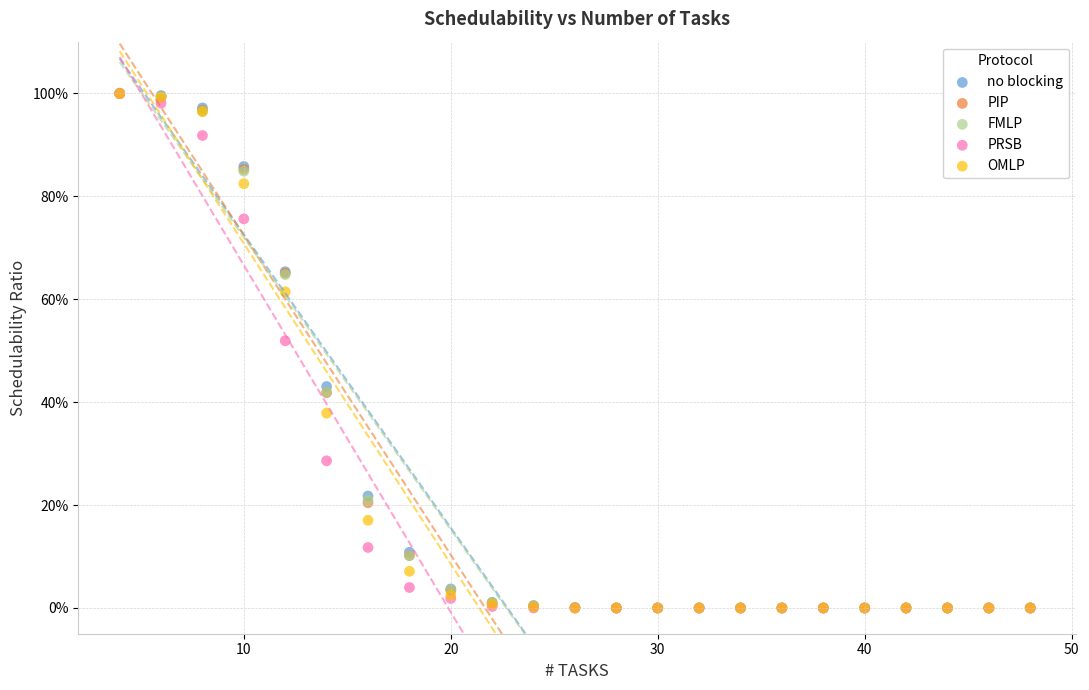

What are all the series names shown in the legend?

no blocking, PIP, FMLP, PRSB, OMLP